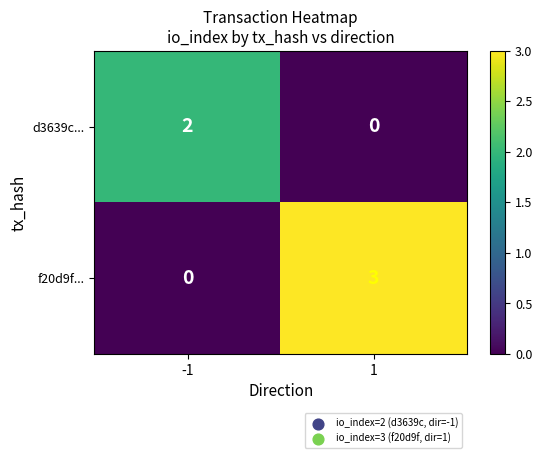

Which series has the largest range (max minus min)?

f20d9f...